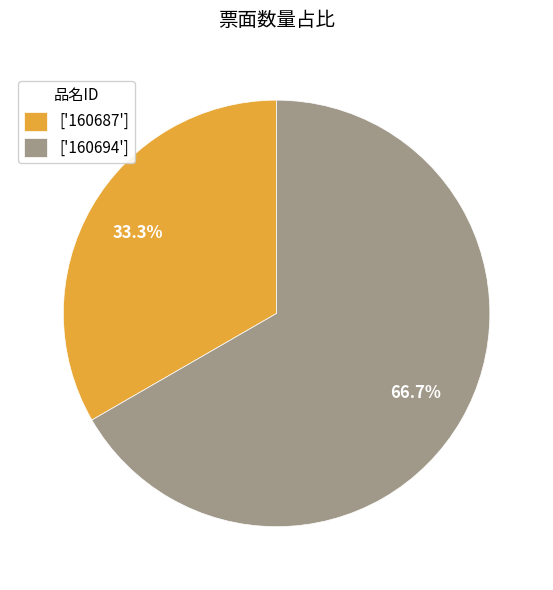

What is the majority slice?

['160694']